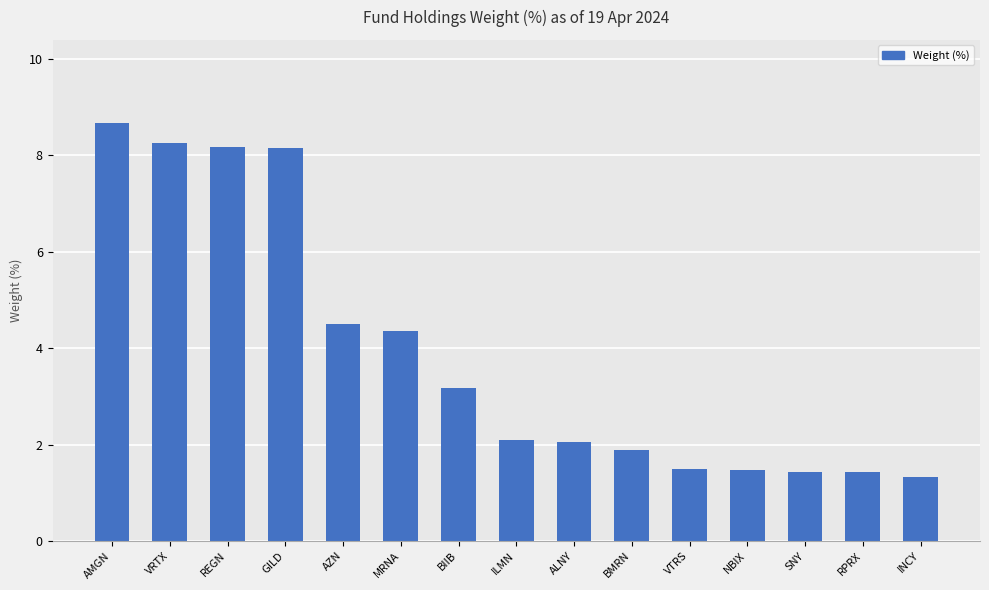

What value does the data have at NBIX?

1.5